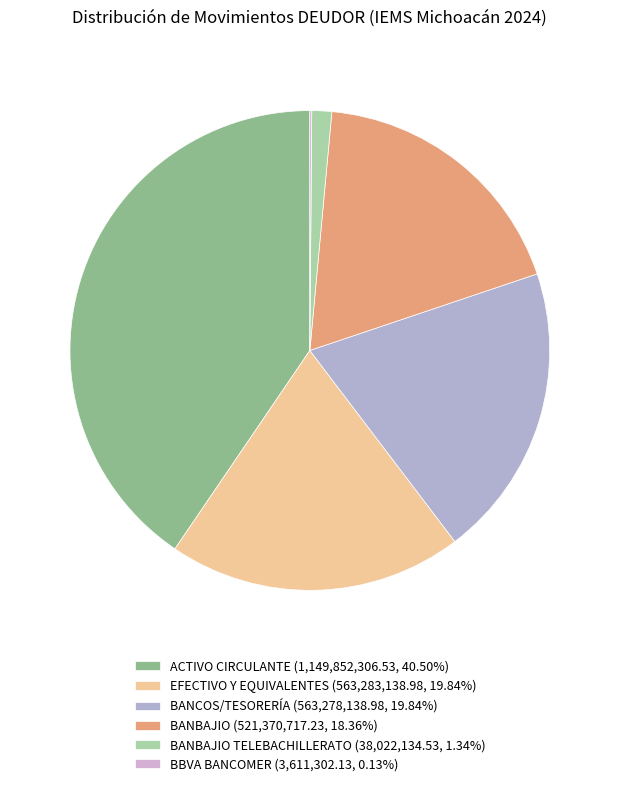

How many slices are in this pie chart?

6